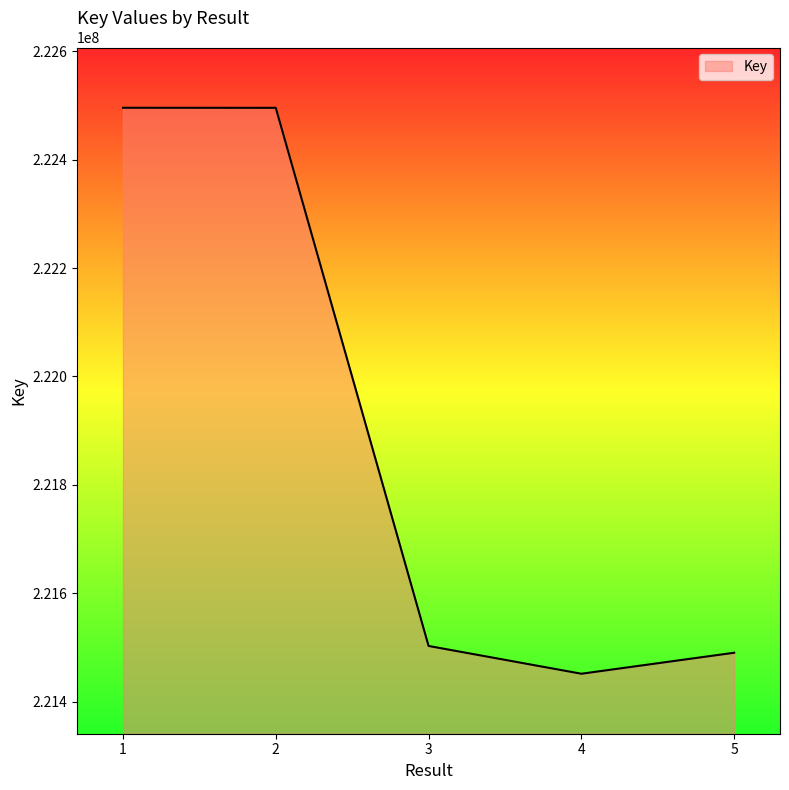

The chart shows a value of 364213395 at 5. True or false?

False